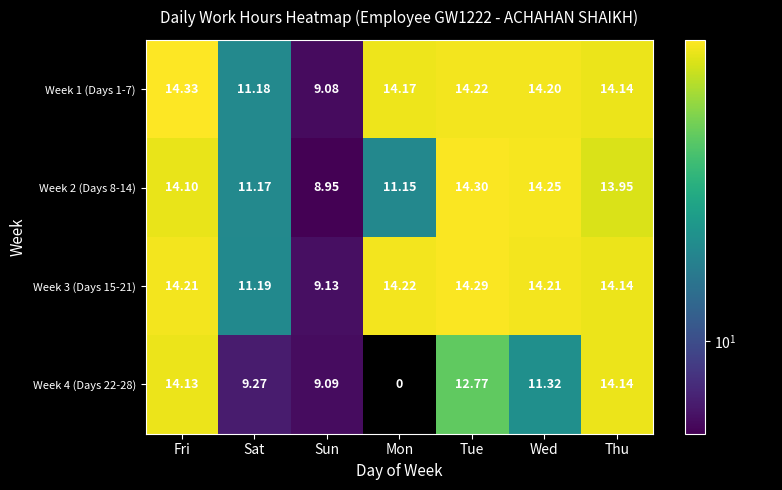

At which label does Week 4 (Days 22-28) first exceed 11?

Fri